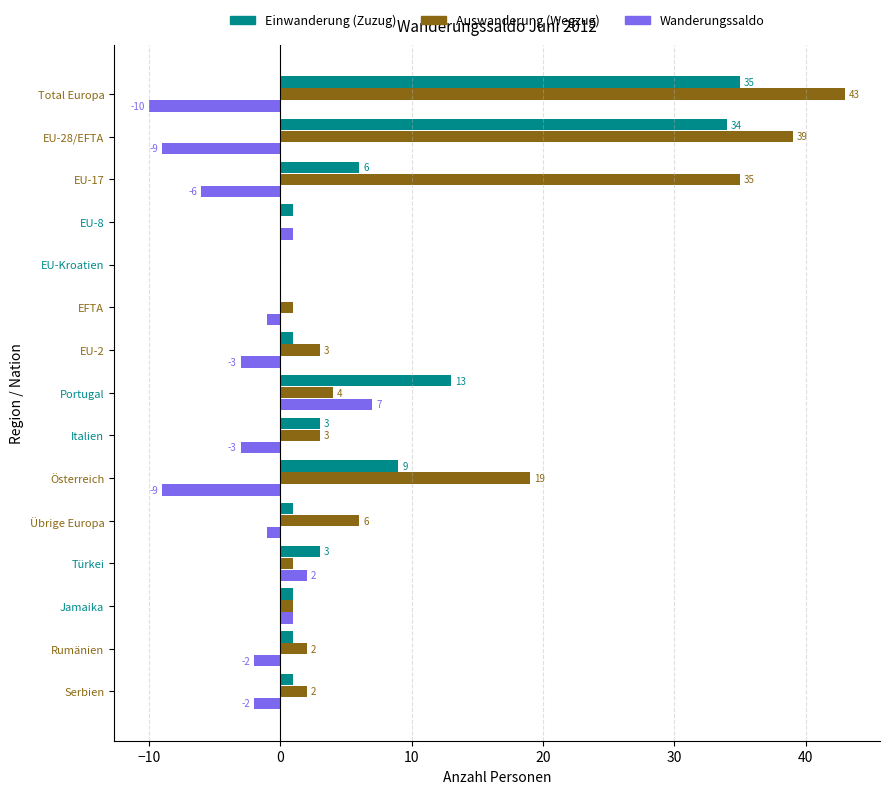

What is the highest value of the Einwanderung (Zuzug) series?

35